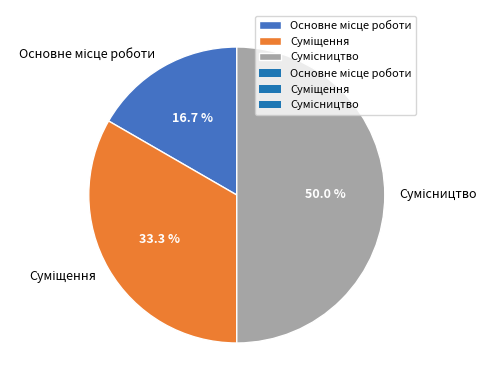

Is there any slice that represents more than half of the pie?

No